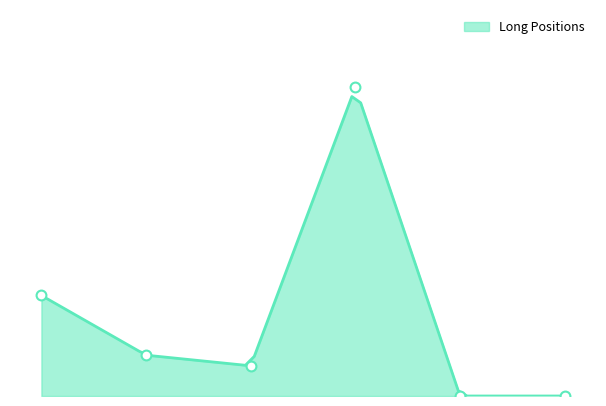

What is the change in value from Investment Funds Long to Commercial Long?

+28552.9